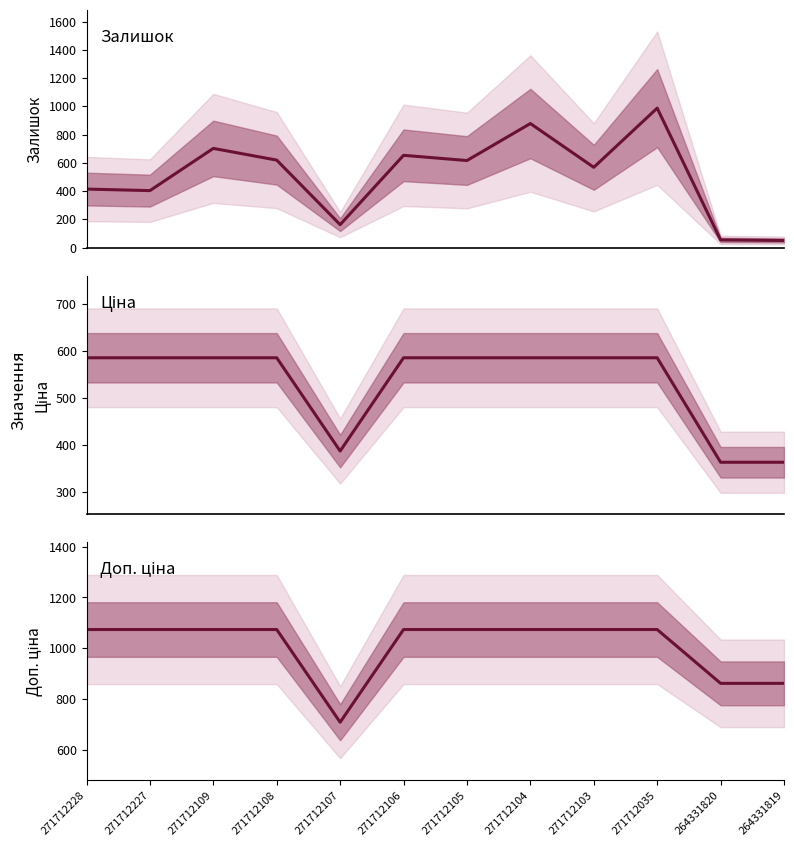

Is it true that Доп. ціна equals 1681.6 at 271712035?

False